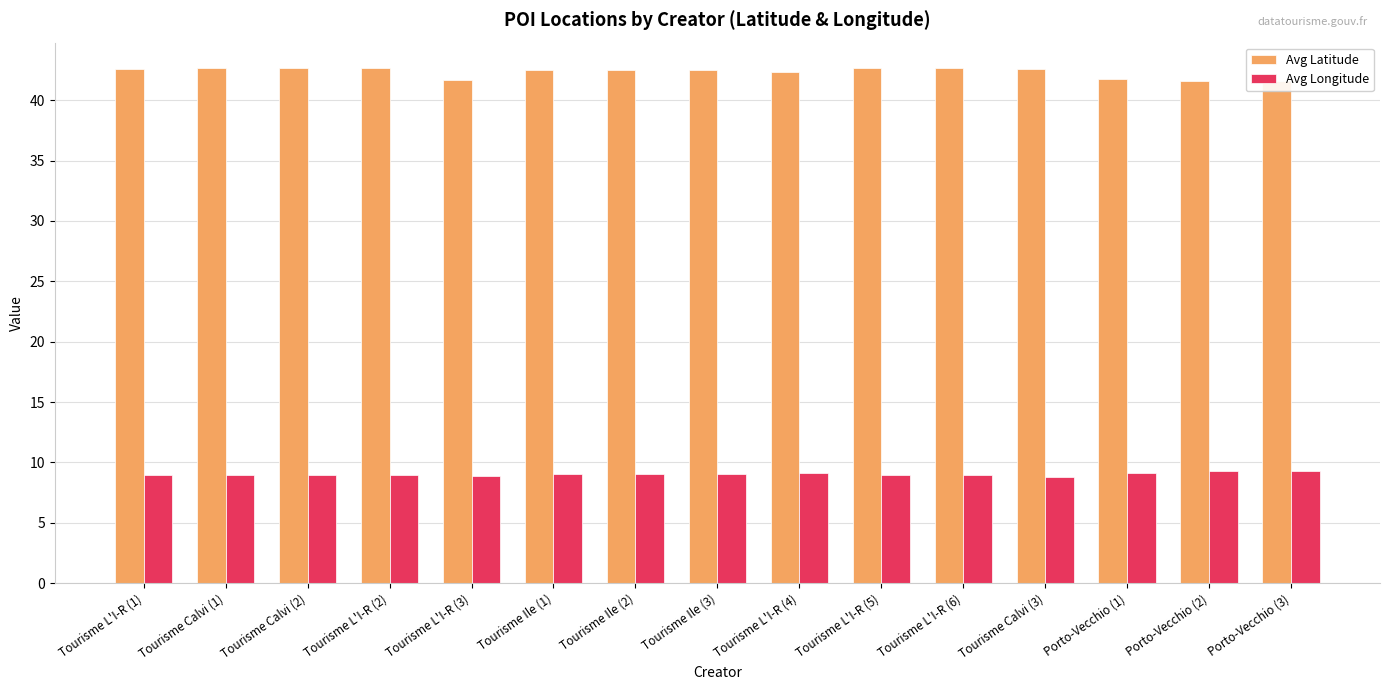

What are all the series names shown in the legend?

Avg Latitude, Avg Longitude